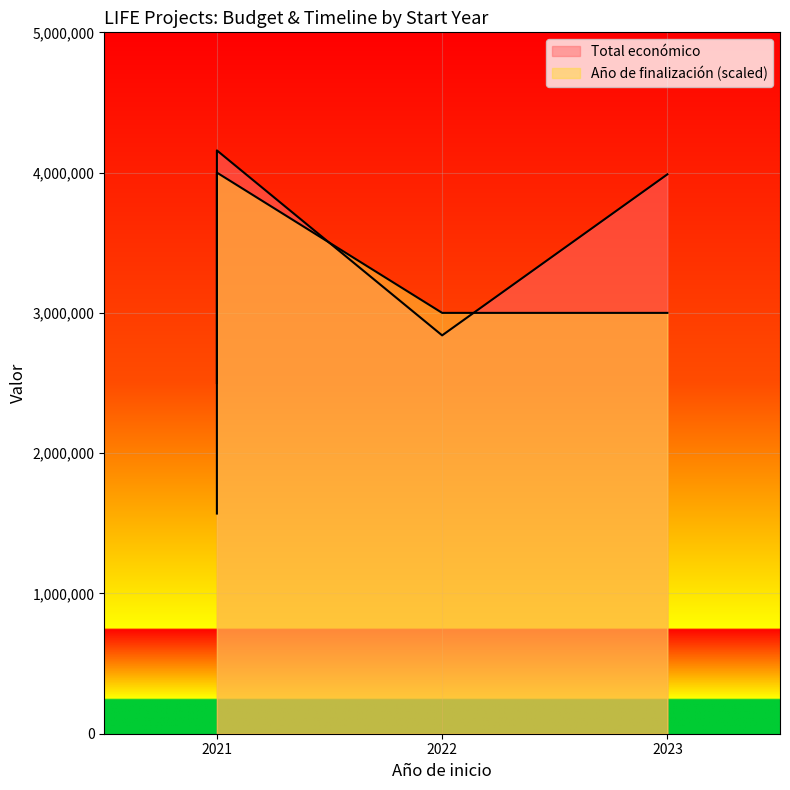

Which series ends up on top after the final intersection of Año de finalización and Total económico?

Total económico